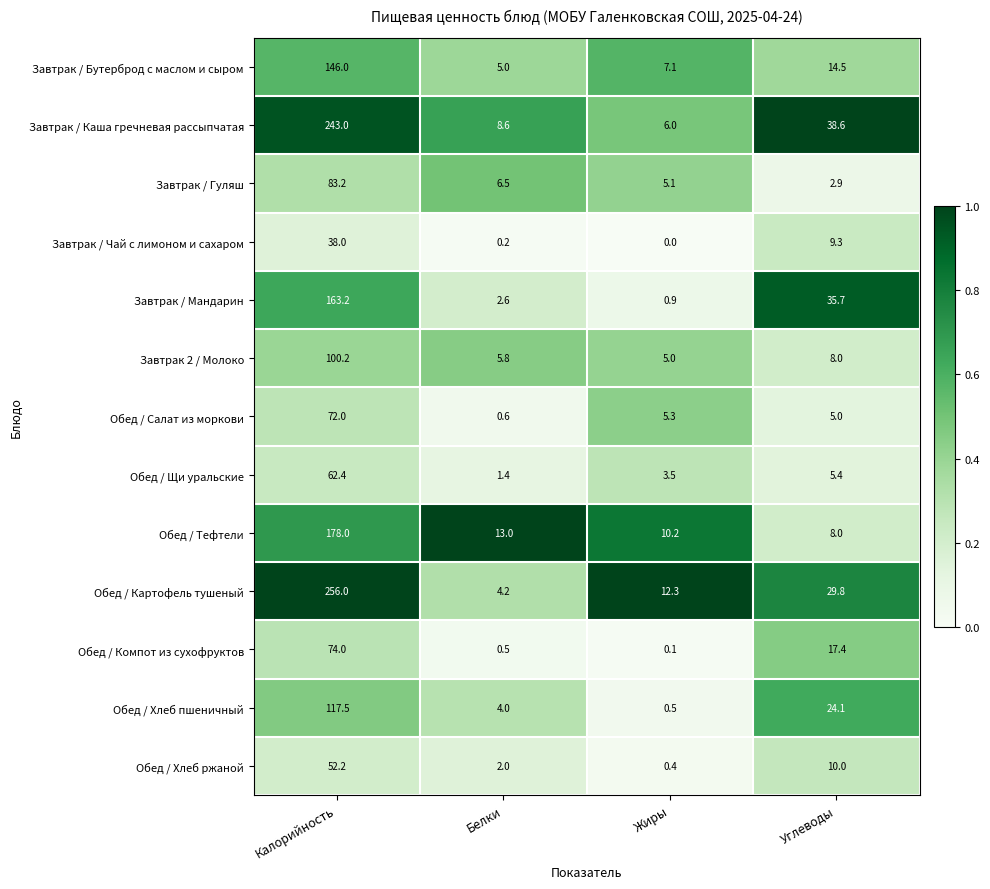

What is the difference between the maximum and minimum values in the Обед / Хлеб пшеничный series?

117.0